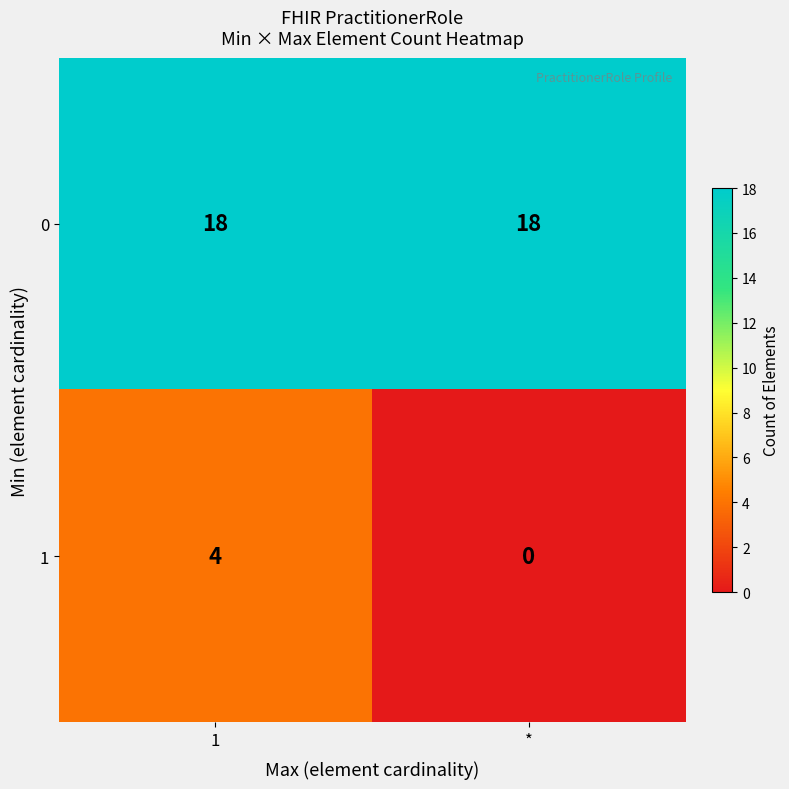

Reading left to right, list all the values displayed in this chart.

0: 1=18	*=18
1: 1=4	*=0